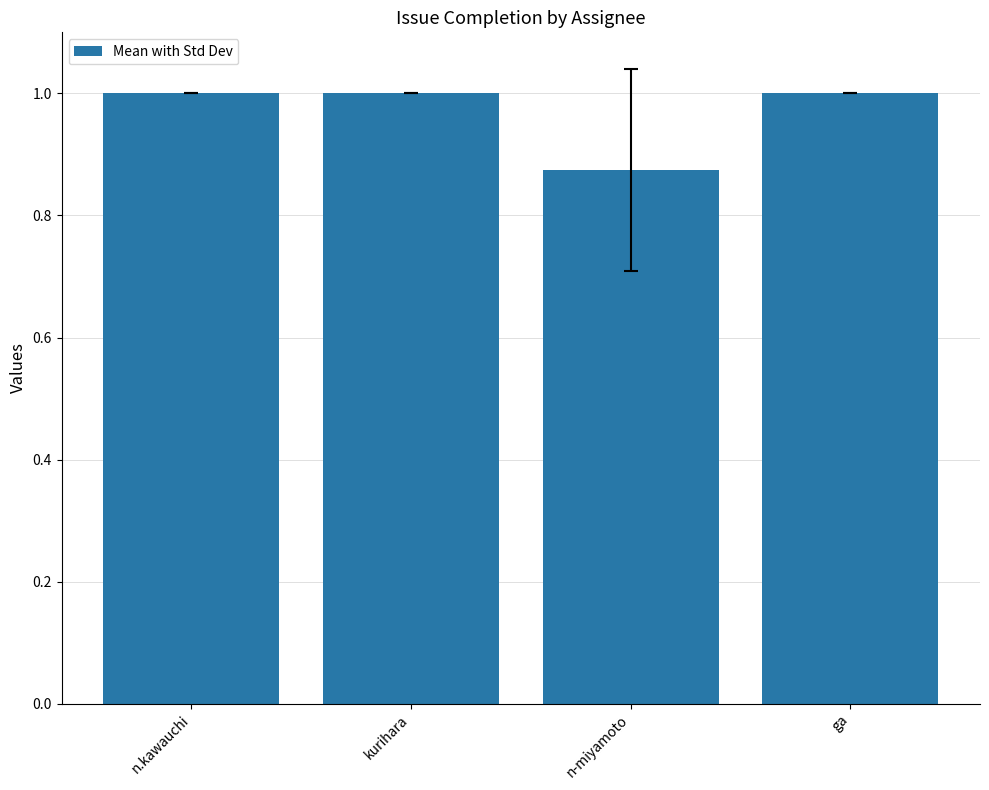

Which label corresponds to the smallest value in the chart?

n-miyamoto